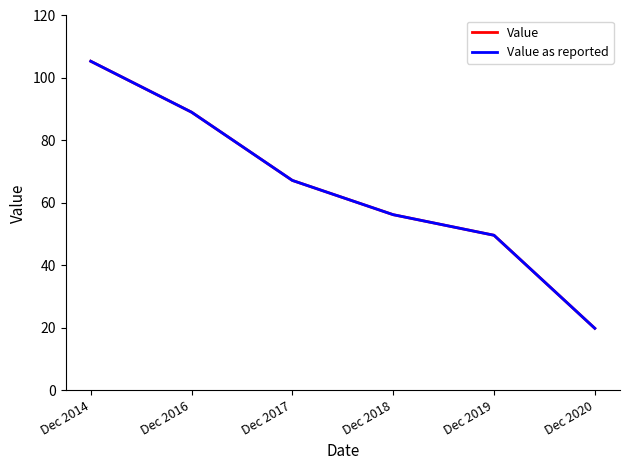

What is the approximate value of Value at Dec 2016?

89.0